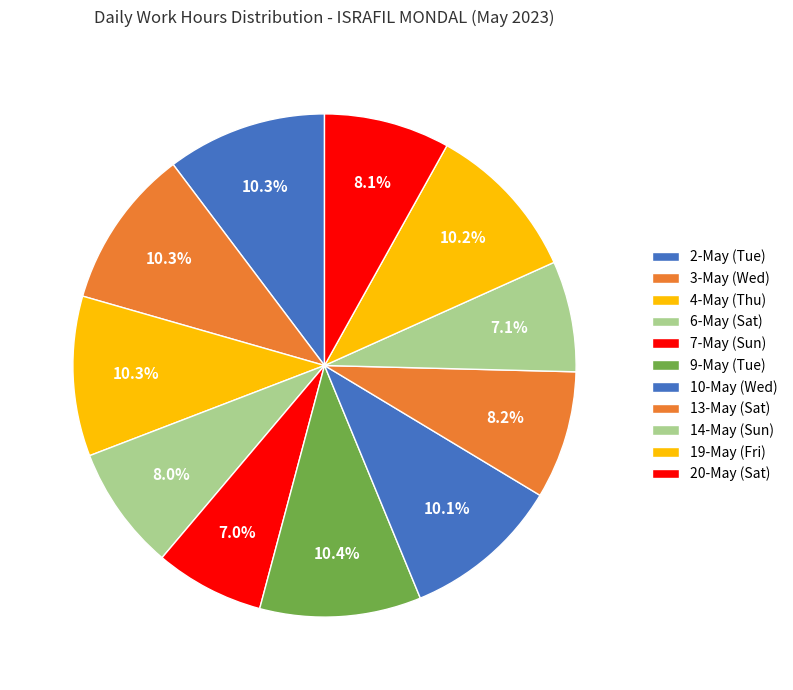

What portion of the pie excludes 6-May (Sat)?

92.0%